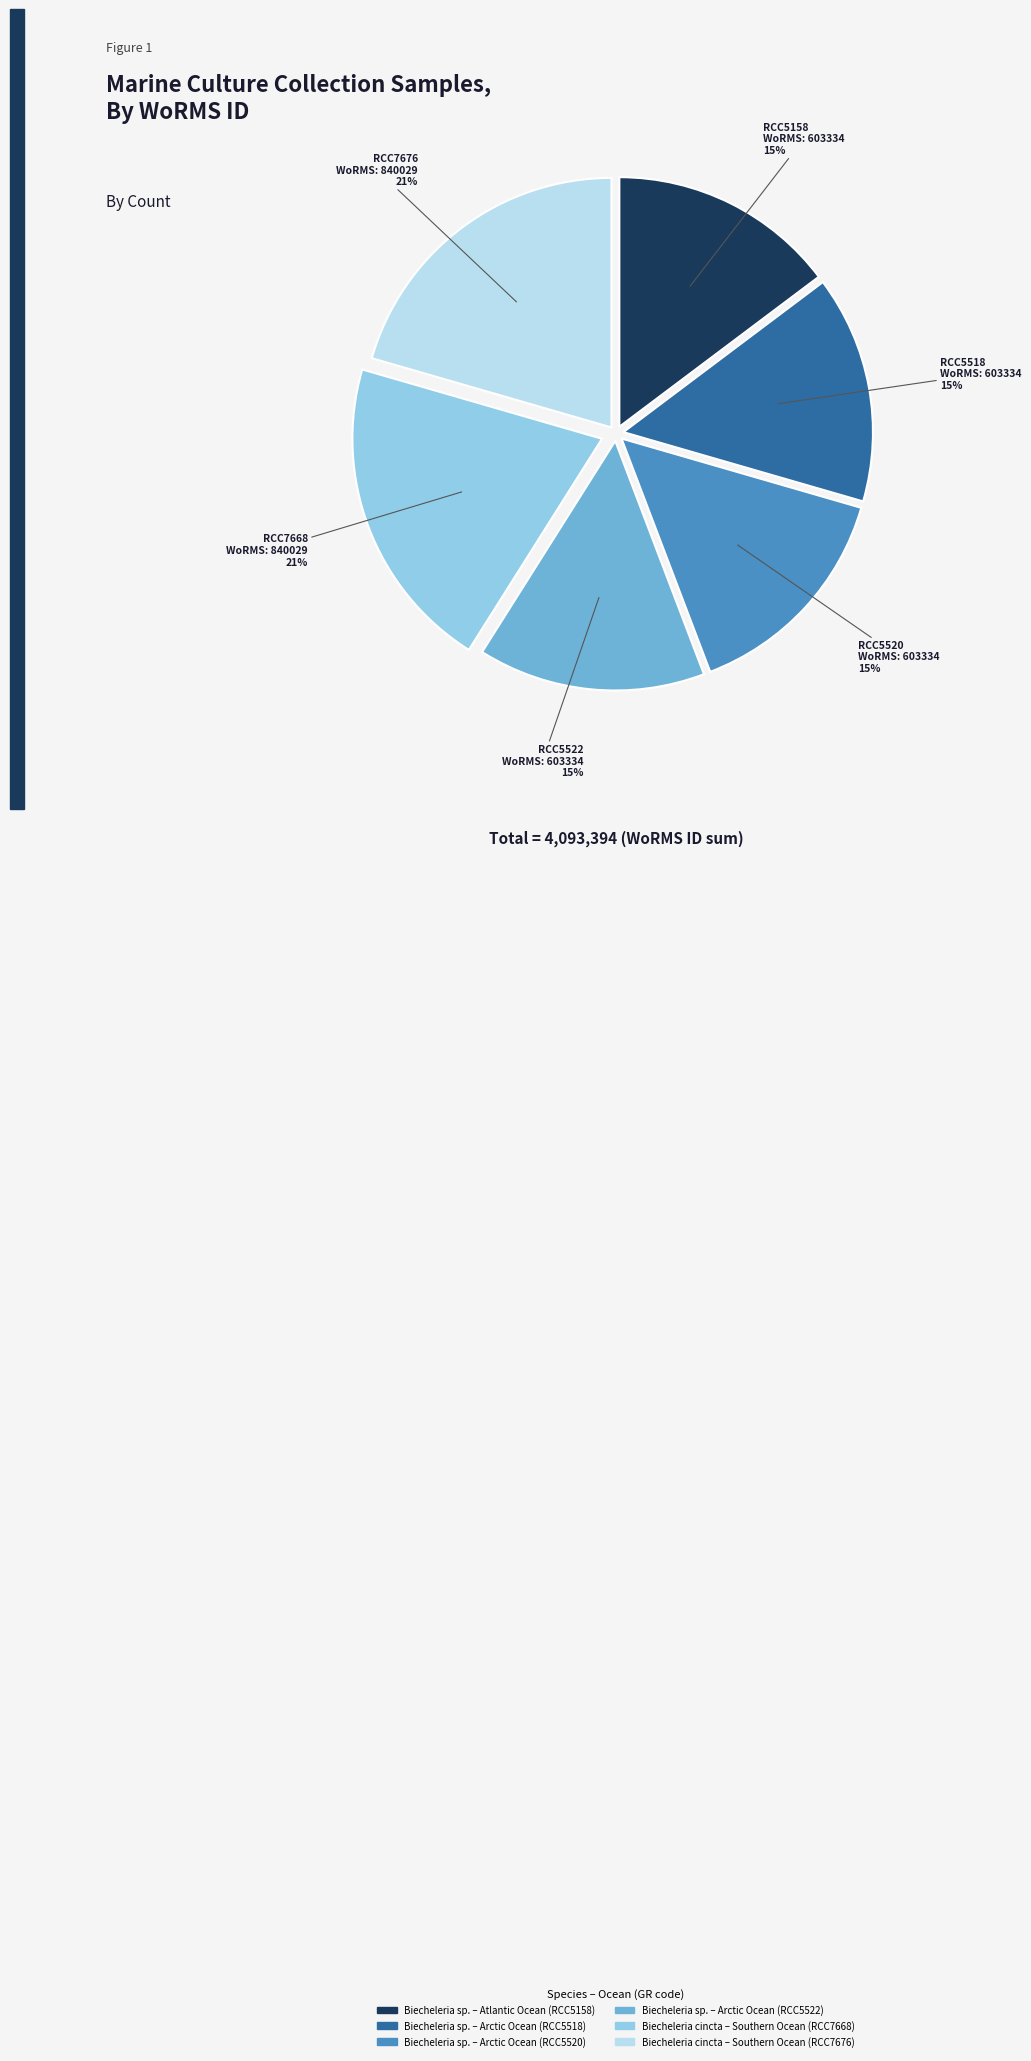

Is there any slice that represents more than half of the pie?

No